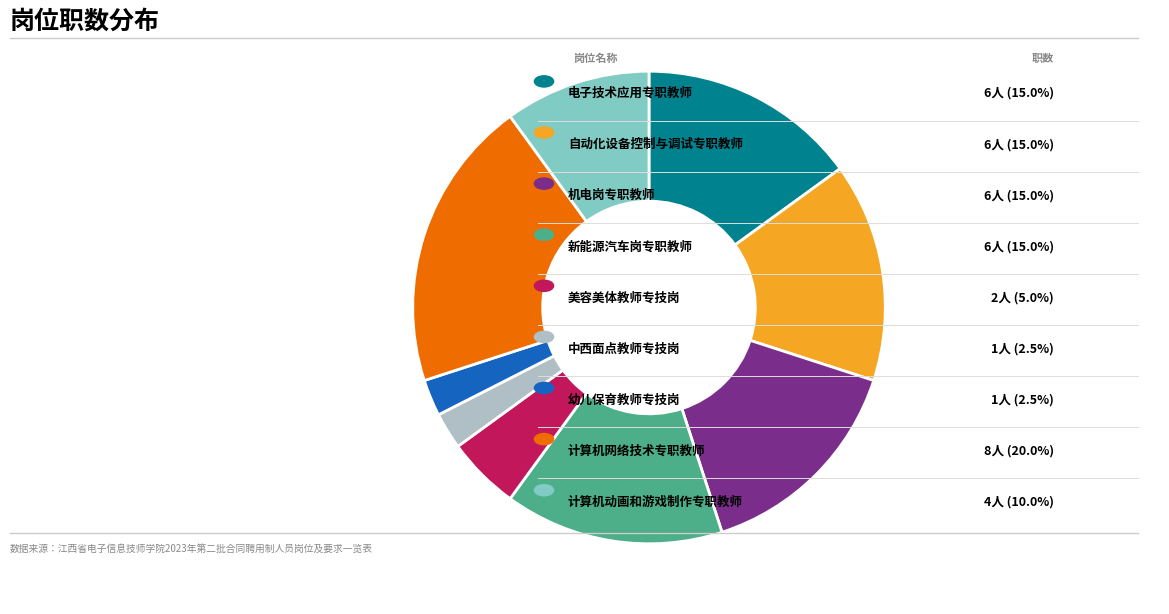

Is there any slice that represents more than half of the pie?

No